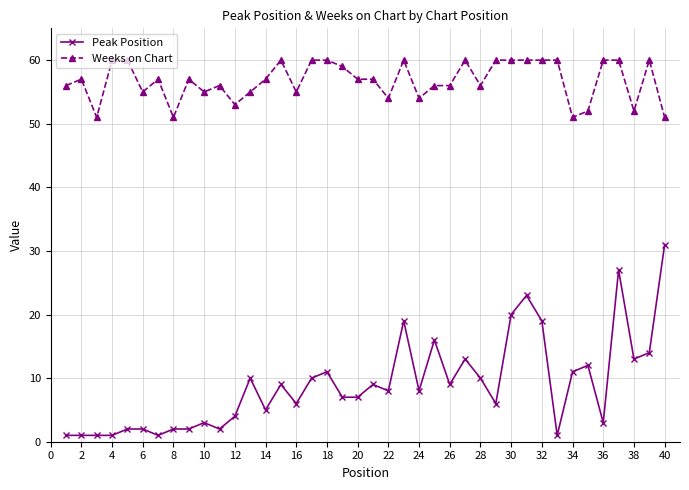

What is the average value of the Peak Position series?

9